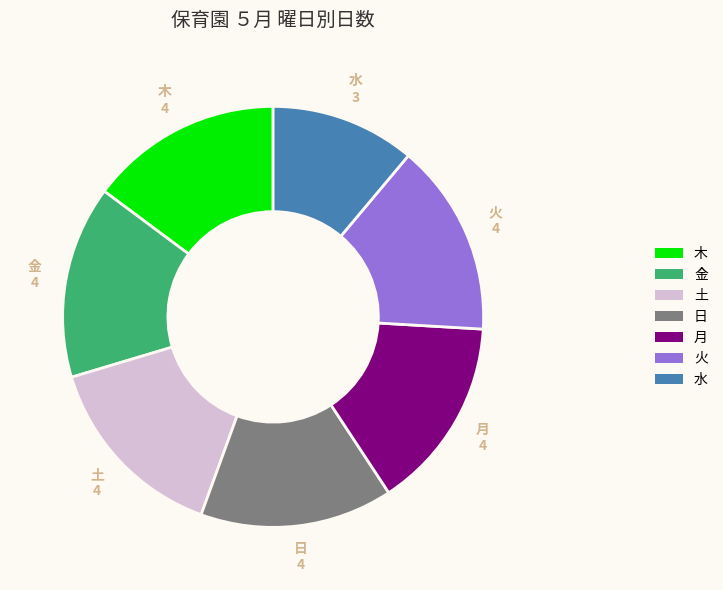

Combined, do 金 and 水 account for over 50%?

No